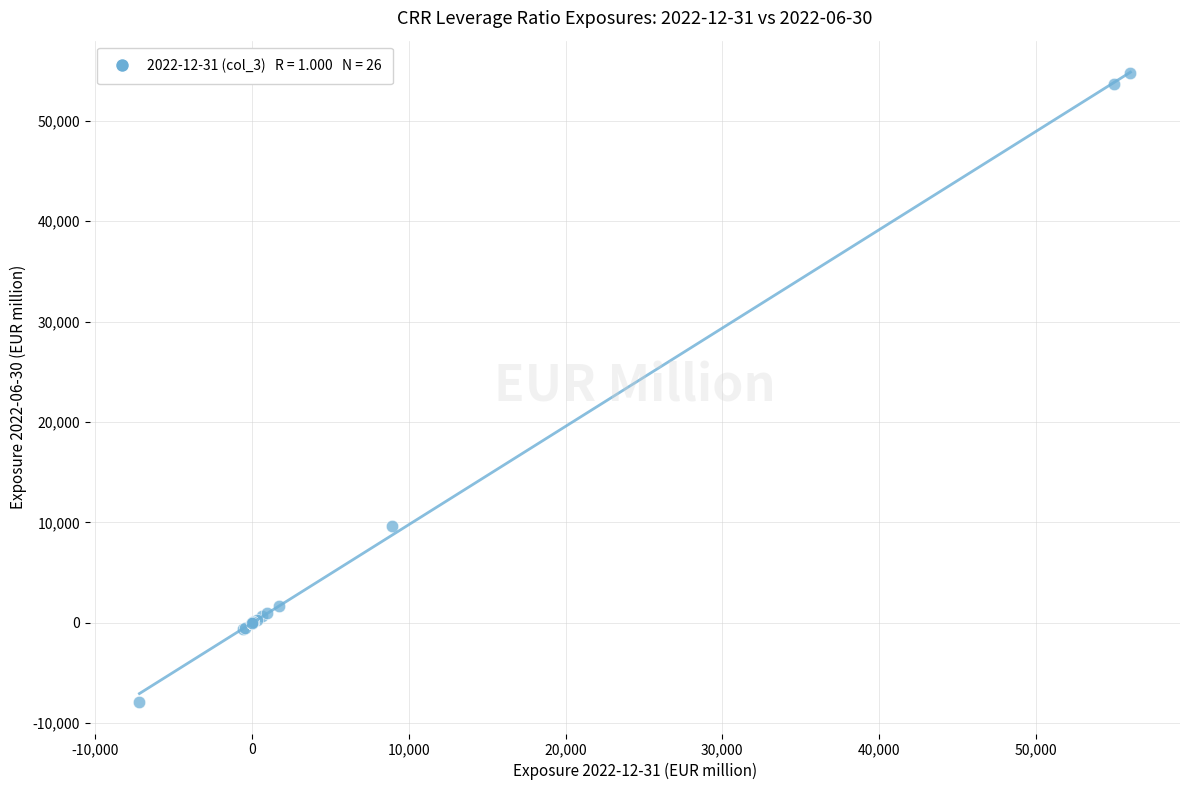

What Y value in the scatter plot is closest to 23435?

9607